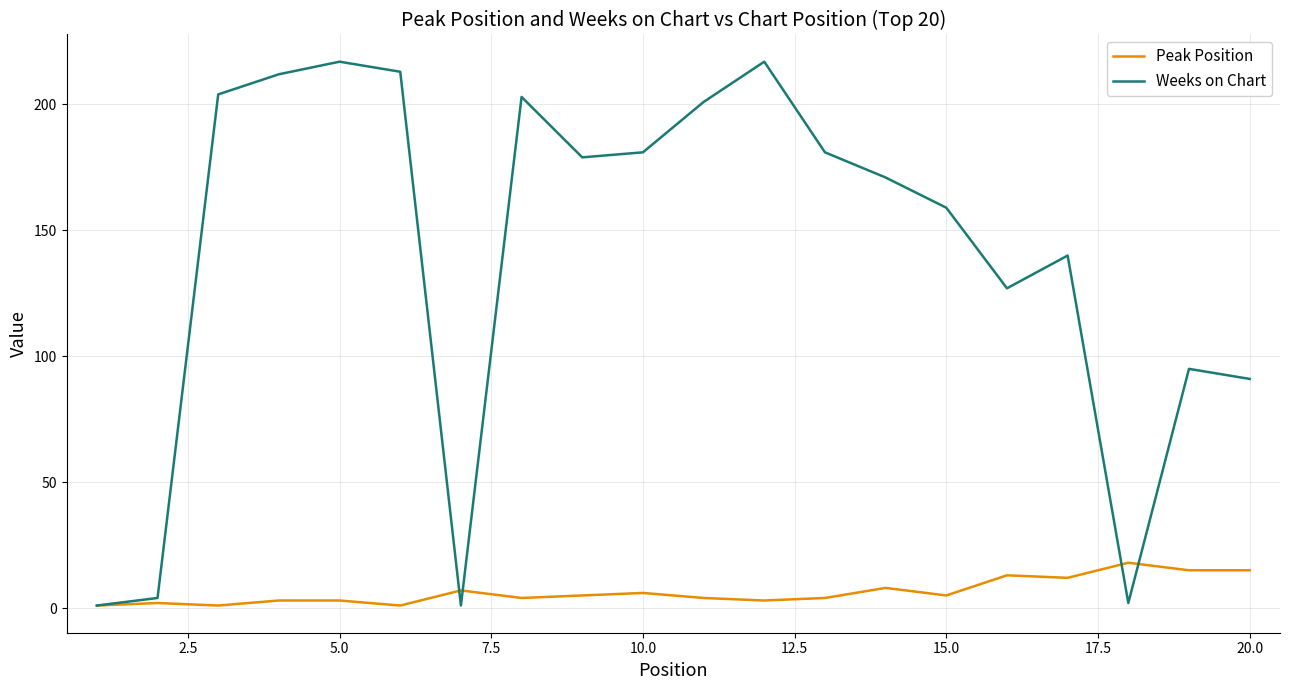

List the series in order of their overall mean, lowest first.

Peak Position, Weeks on Chart